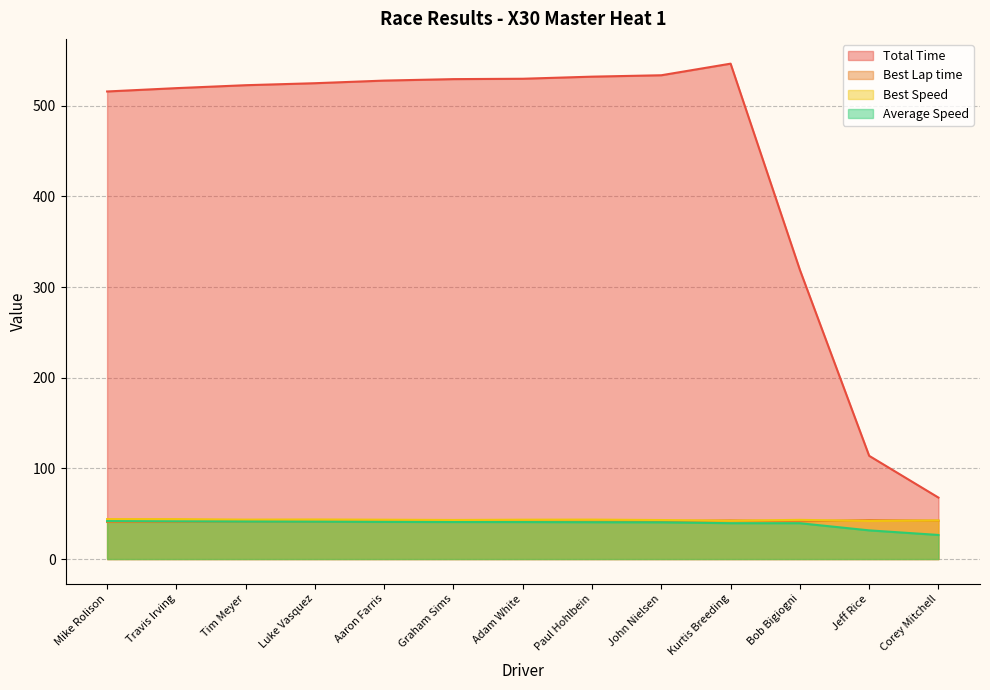

What is the value of the Total Time point at the 12th from the left?

113.8